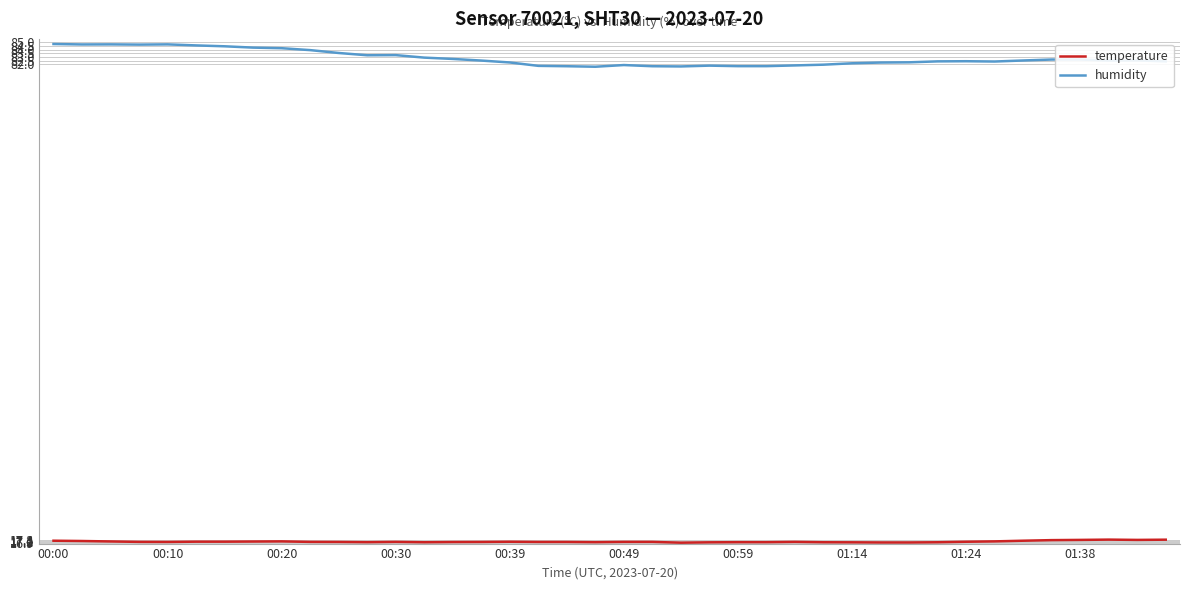

Which series has the largest total across all categories?

humidity